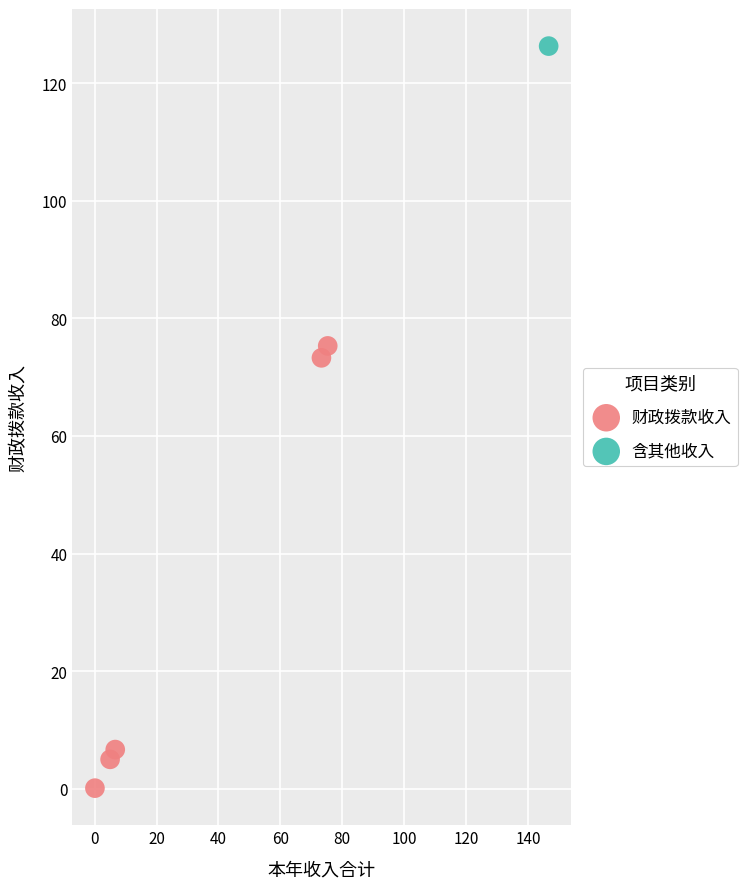

What are all the series names shown in the legend?

财政拨款收入, 含其他收入